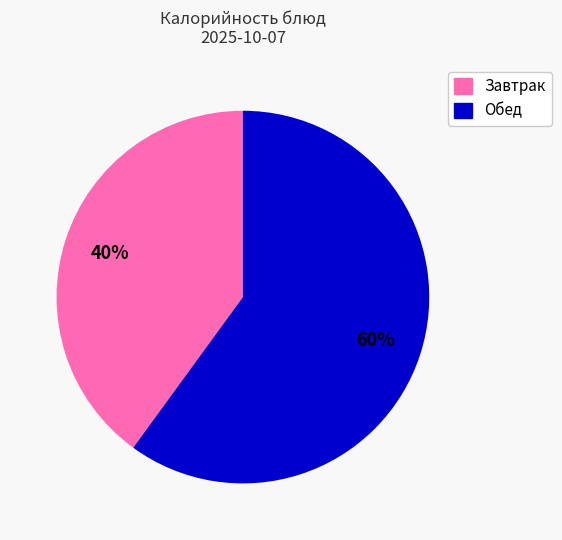

Is there a majority slice in this chart?

Yes